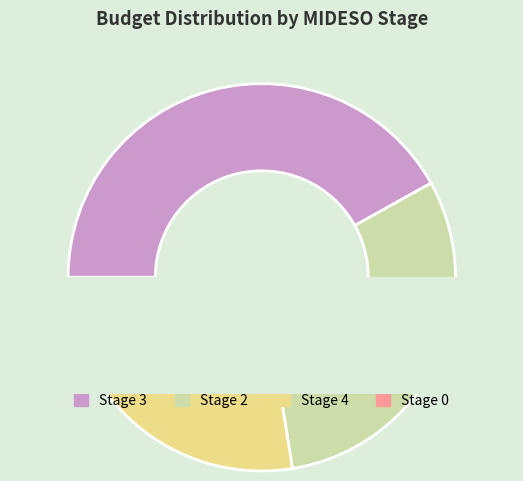

Count the number of slices in the pie.

4